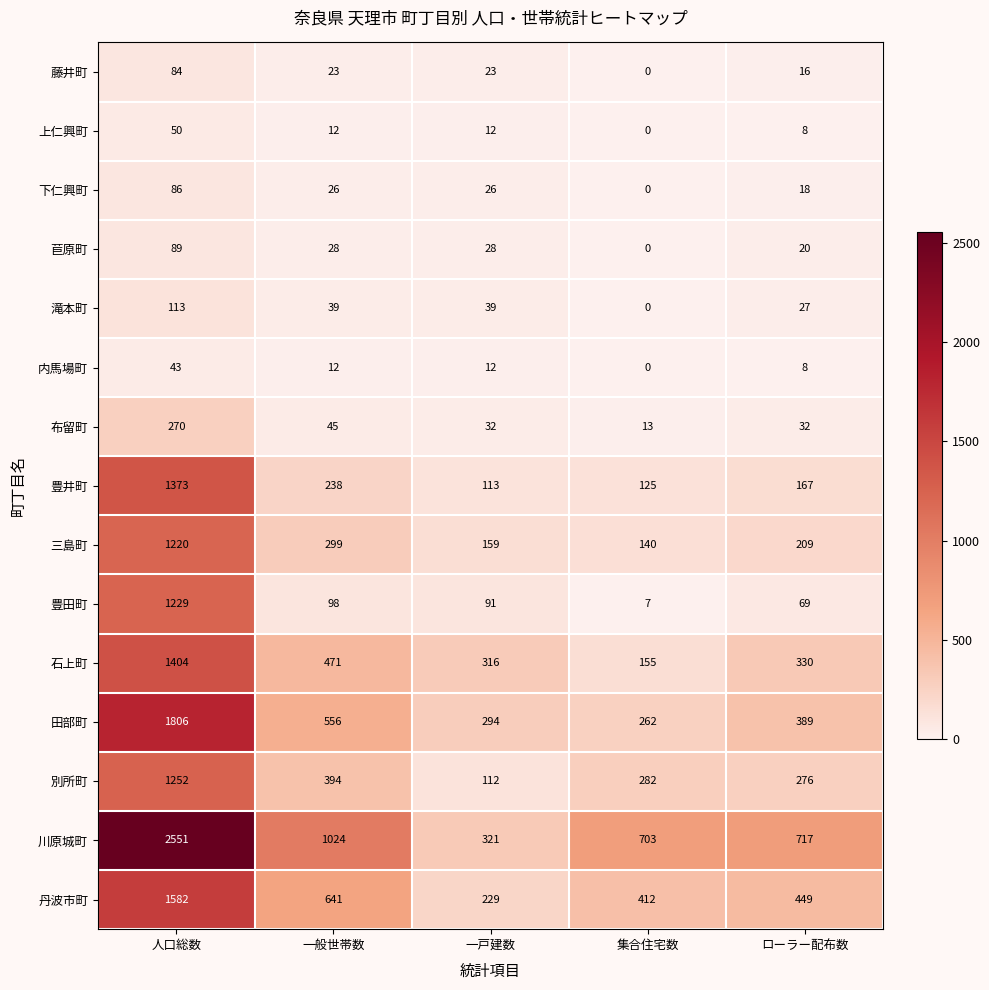

What is the approximate value of 豊井町 at 一般世帯数, to the nearest 10?

240